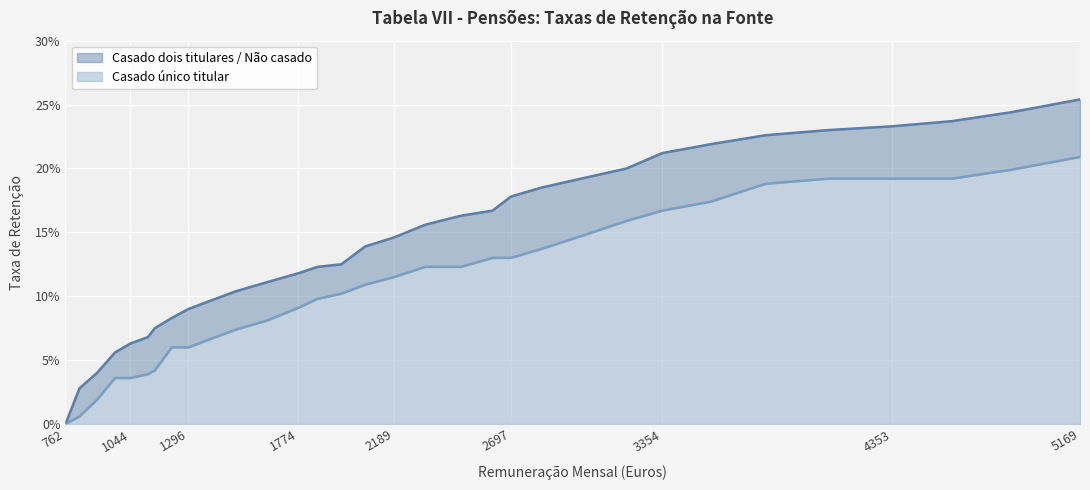

True or false: Casado dois titulares / Não casado and Casado único titular cross at least once.

False